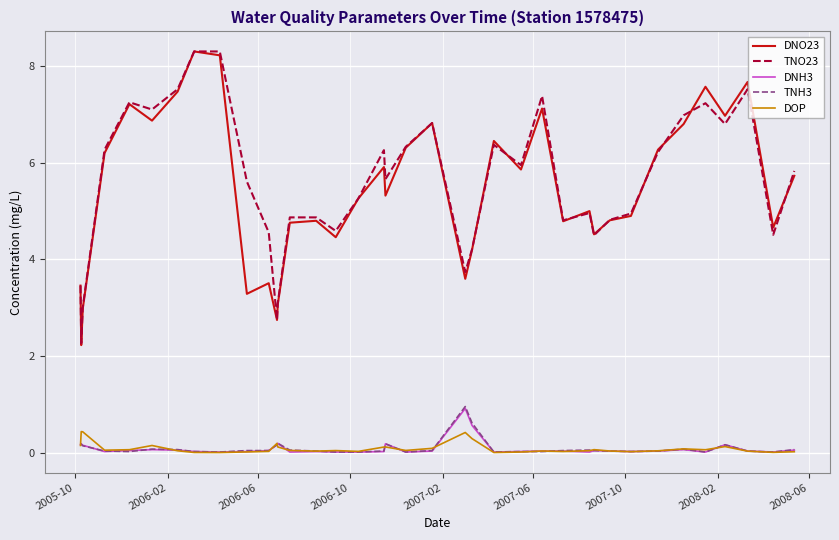

What is the minimum value for DNO23?

2.2